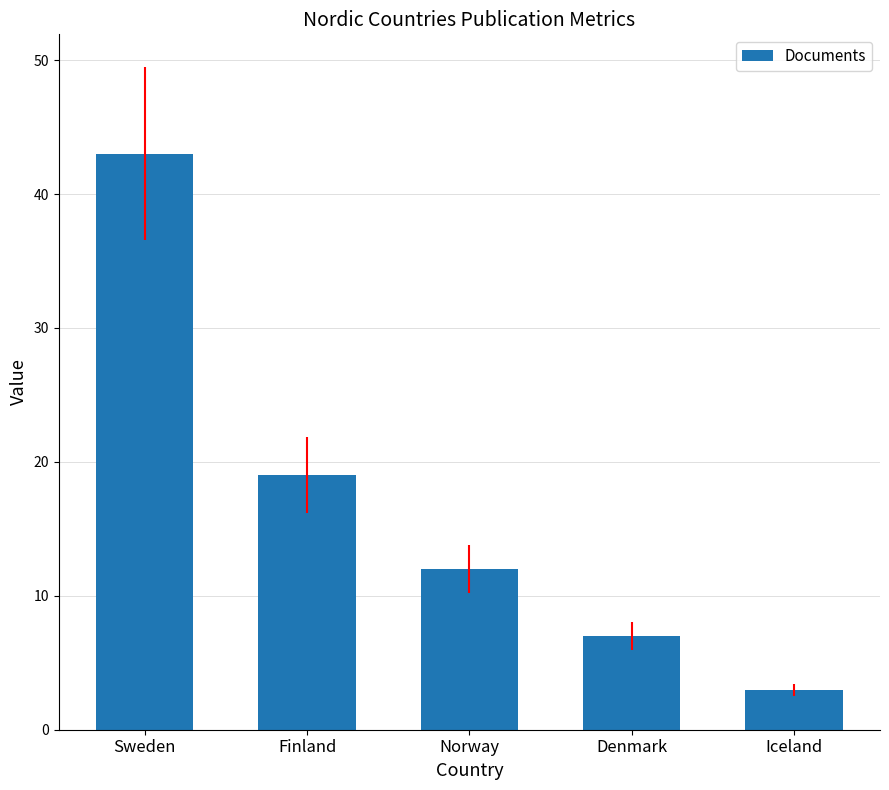

The chart shows a value of 7 at Finland. True or false?

False